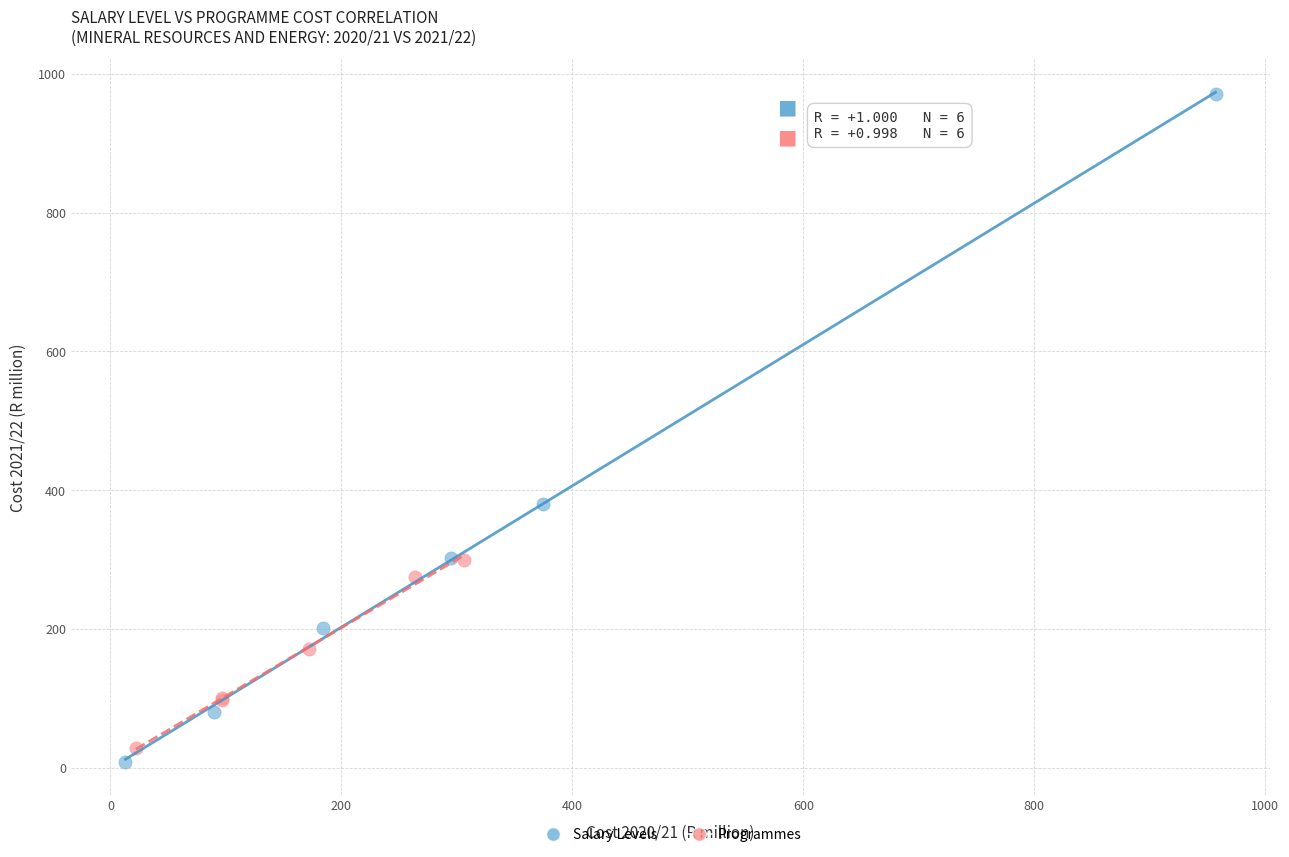

What are all the series names shown in the legend?

Salary Levels, Programmes